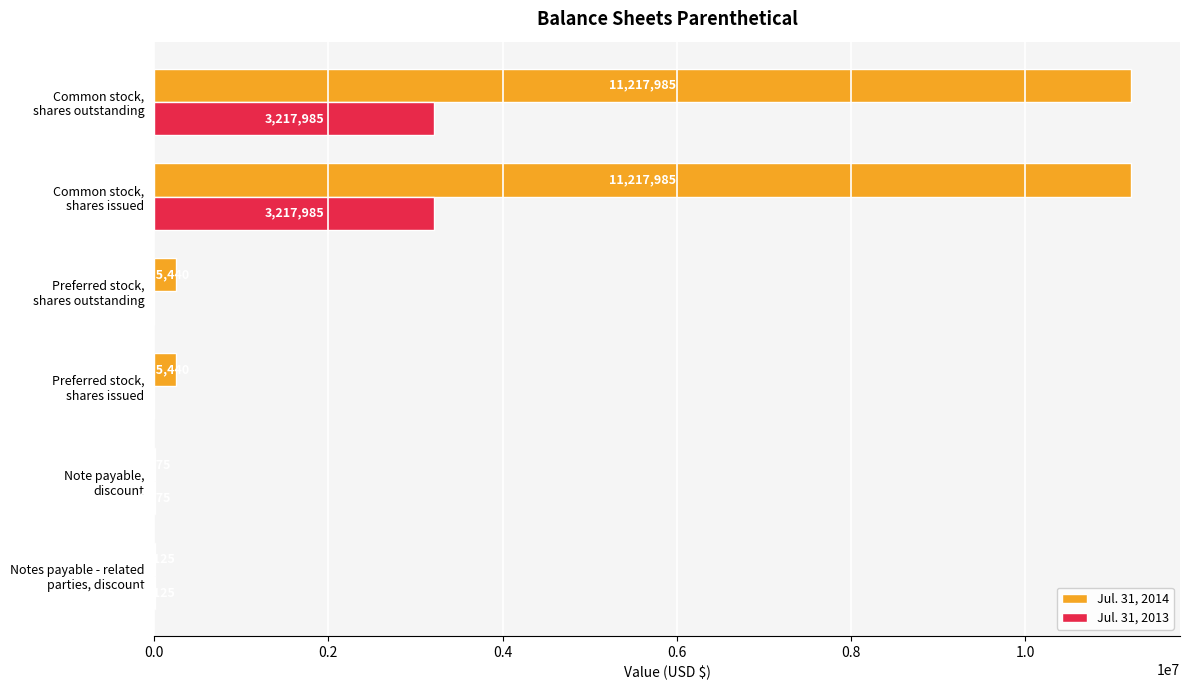

What is the greatest value displayed?

11217985